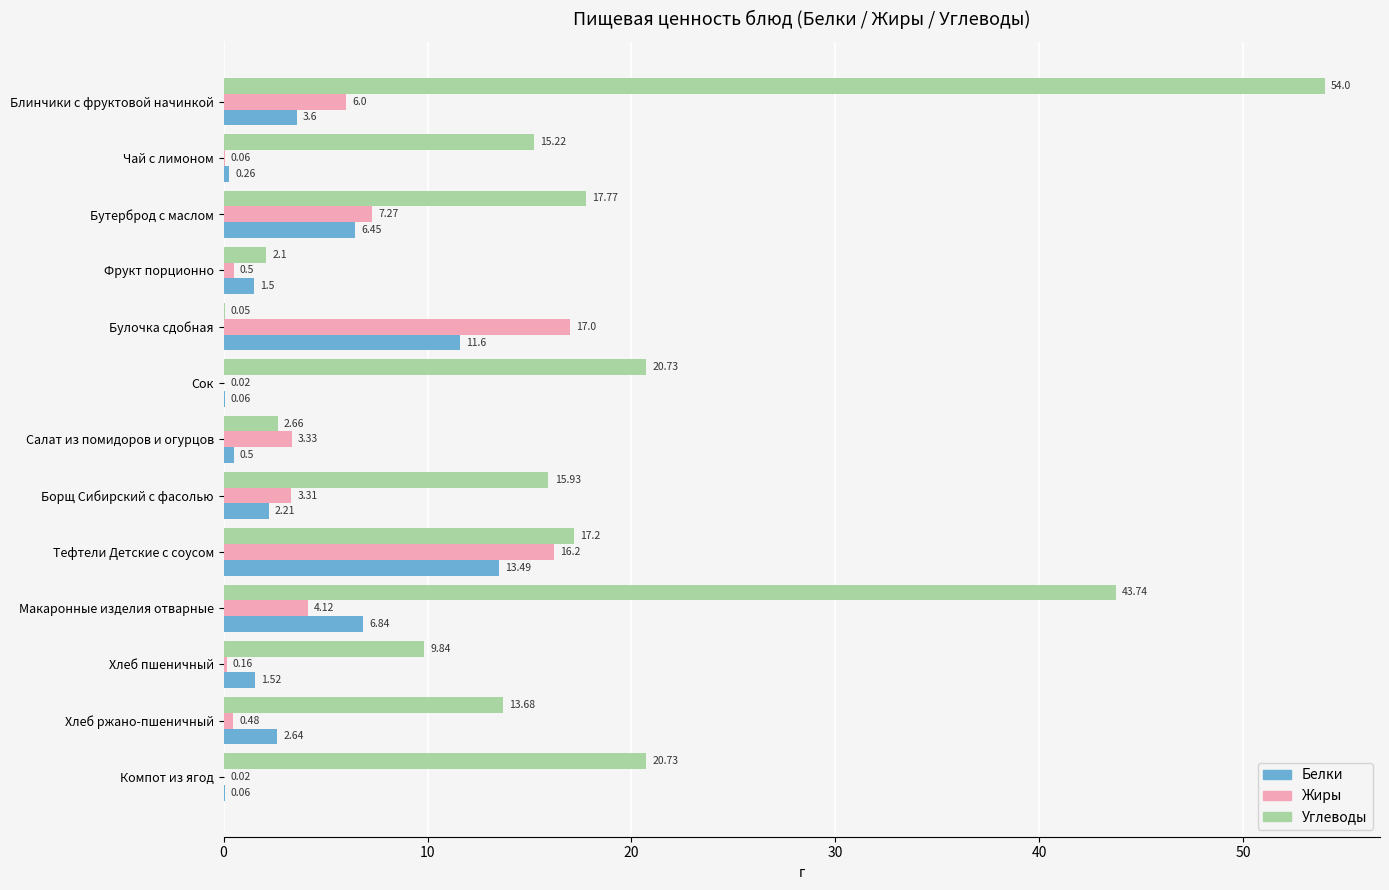

Is the value of Белки at Бутерброд с маслом greater than the value of Жиры at Компот из ягод?

Yes